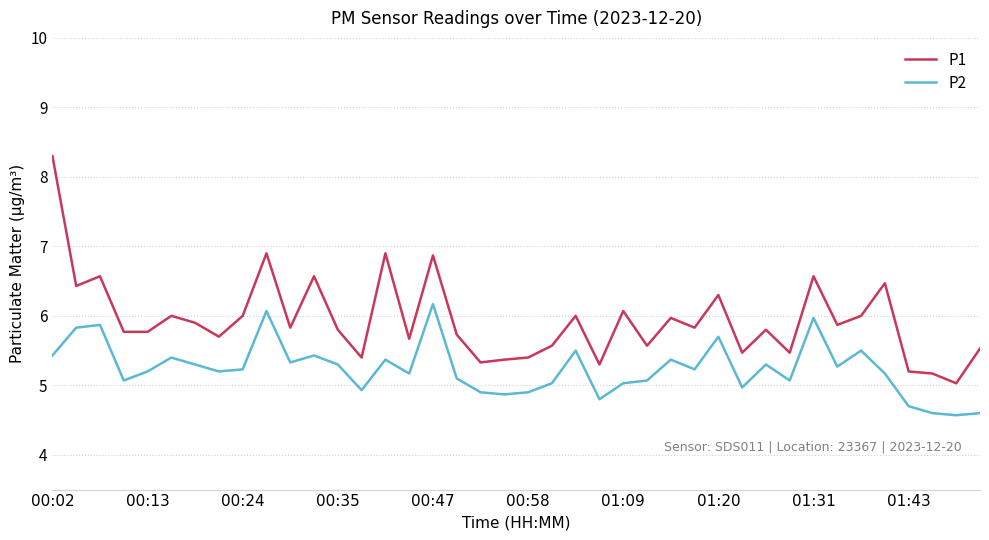

Which series has the widest spread of values?

P1